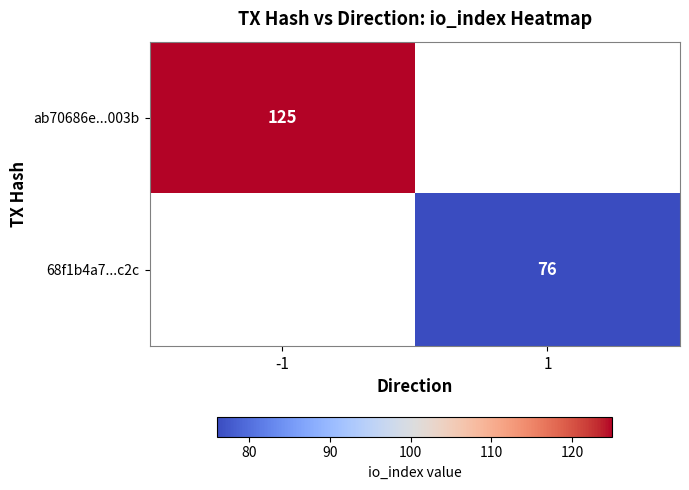

Count the number of categories in the chart.

2